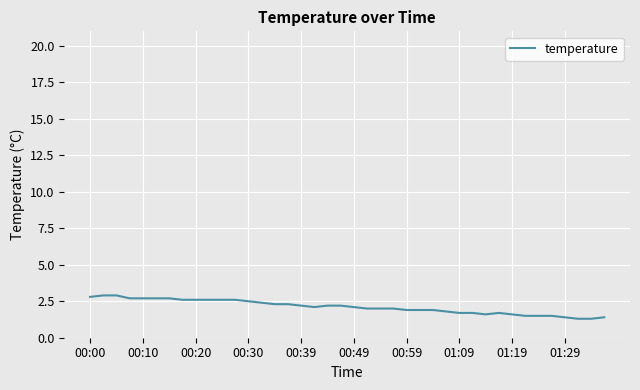

What is the greatest value displayed?

2.9